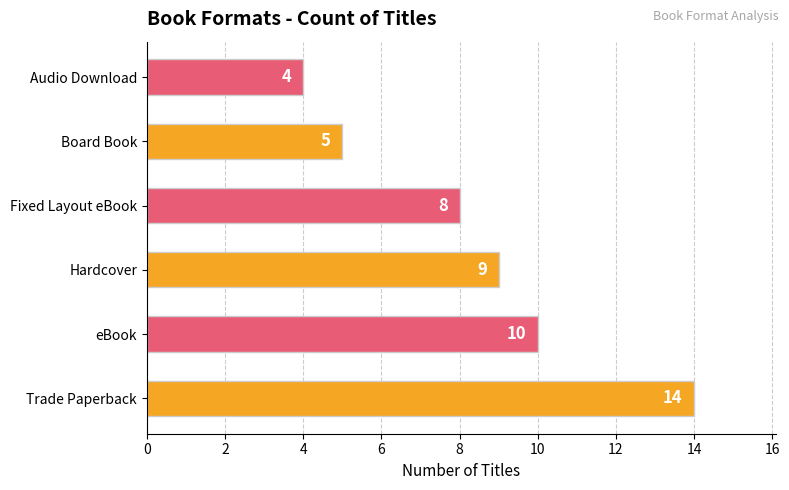

The chart shows a value of 4 at Hardcover. True or false?

False